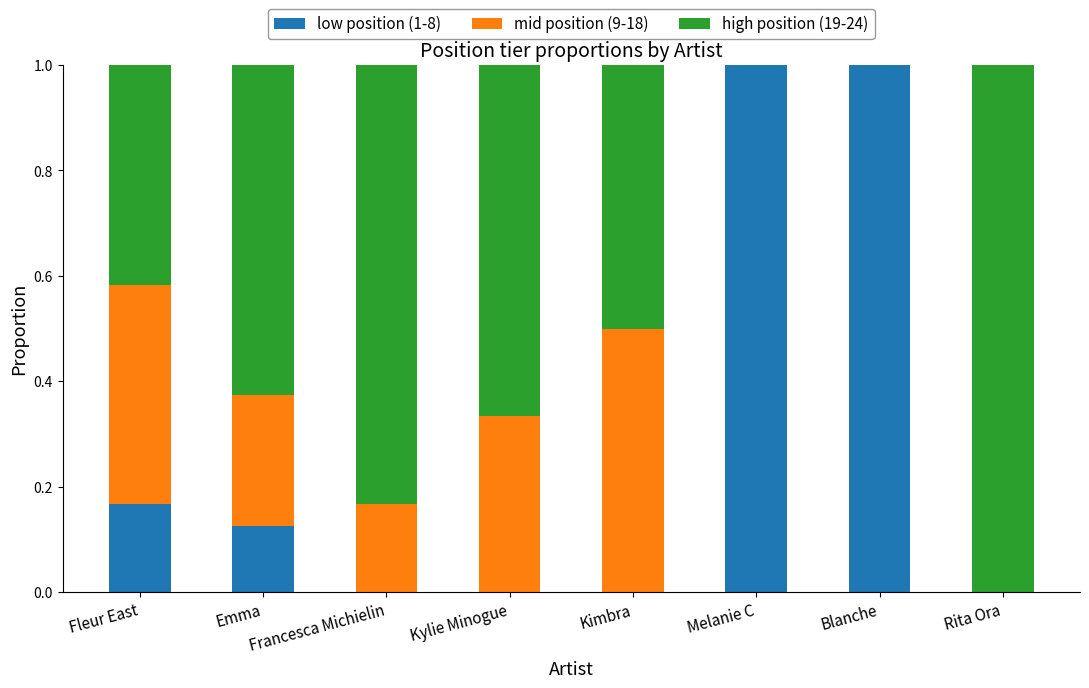

What is the sum of all low position (1-8) values?

2.3